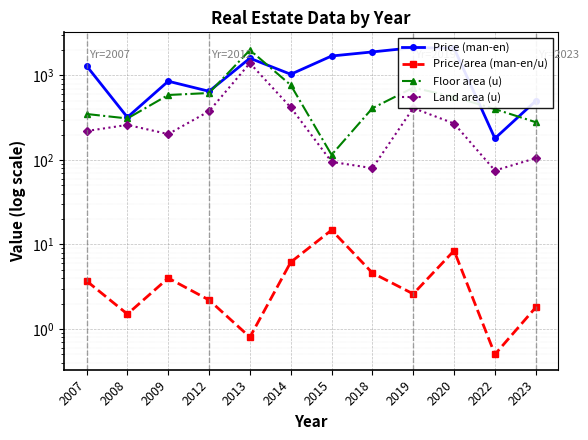

Which series has the largest range (max minus min)?

Price (man-en)